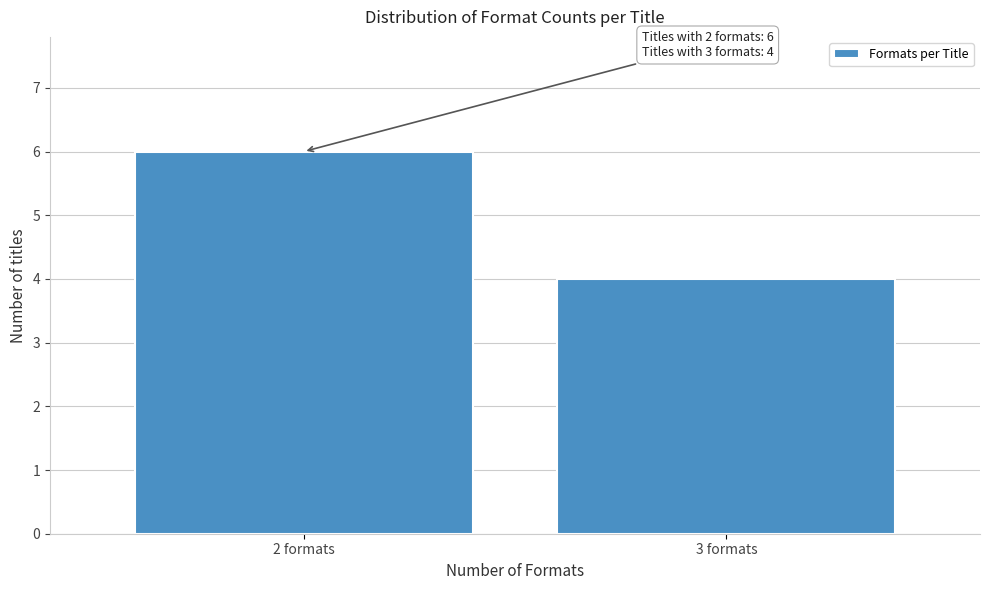

Reading left to right, list all the values displayed in this chart.

6	4